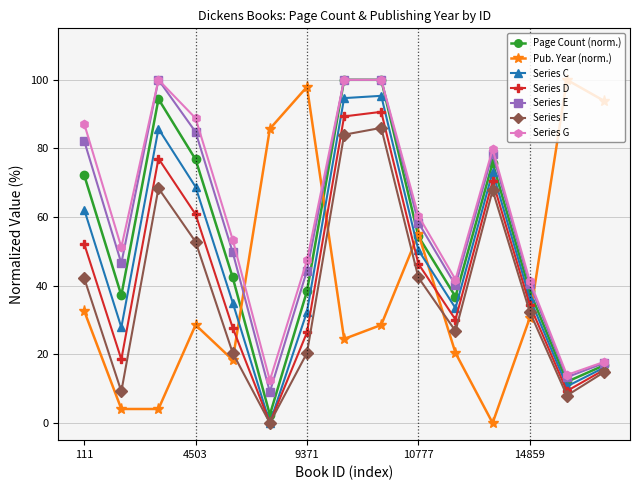

How many lines are shown in the chart?

7